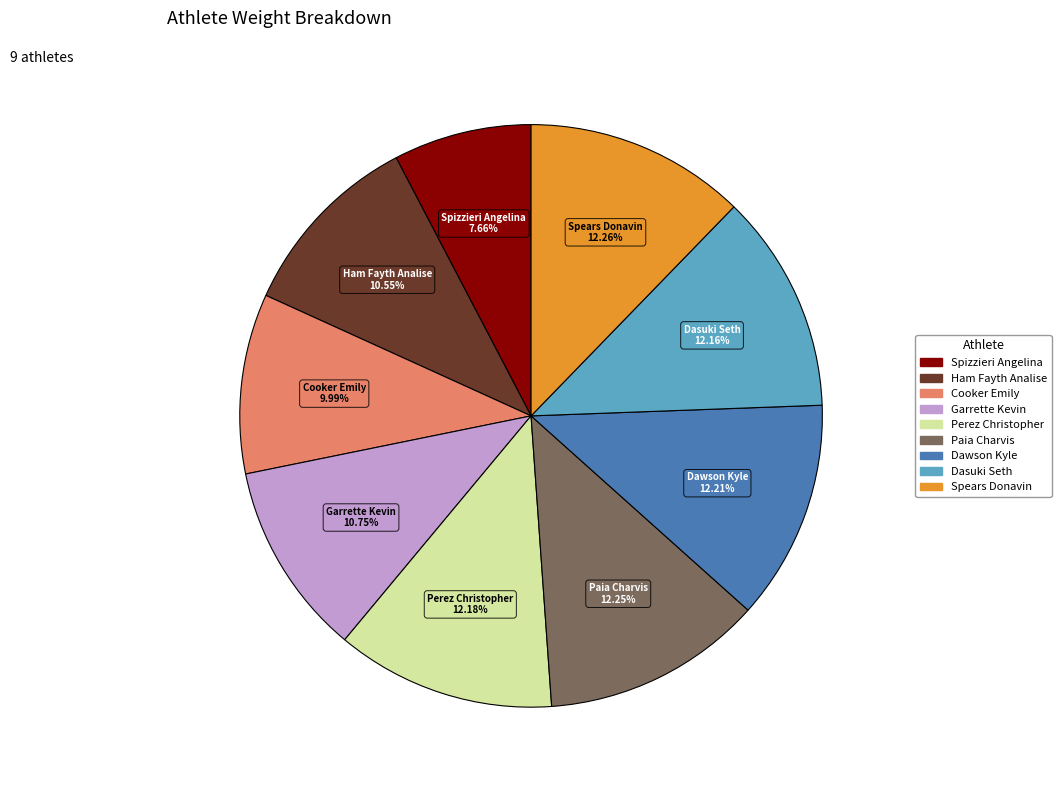

Combined, do Cooker Emily and Garrette Kevin account for over 50%?

No